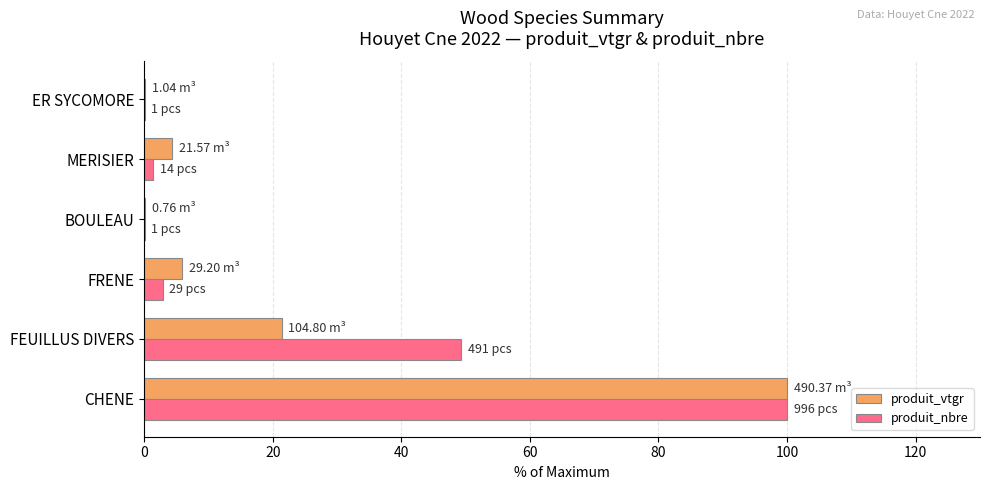

Count the number of data series in this chart.

2